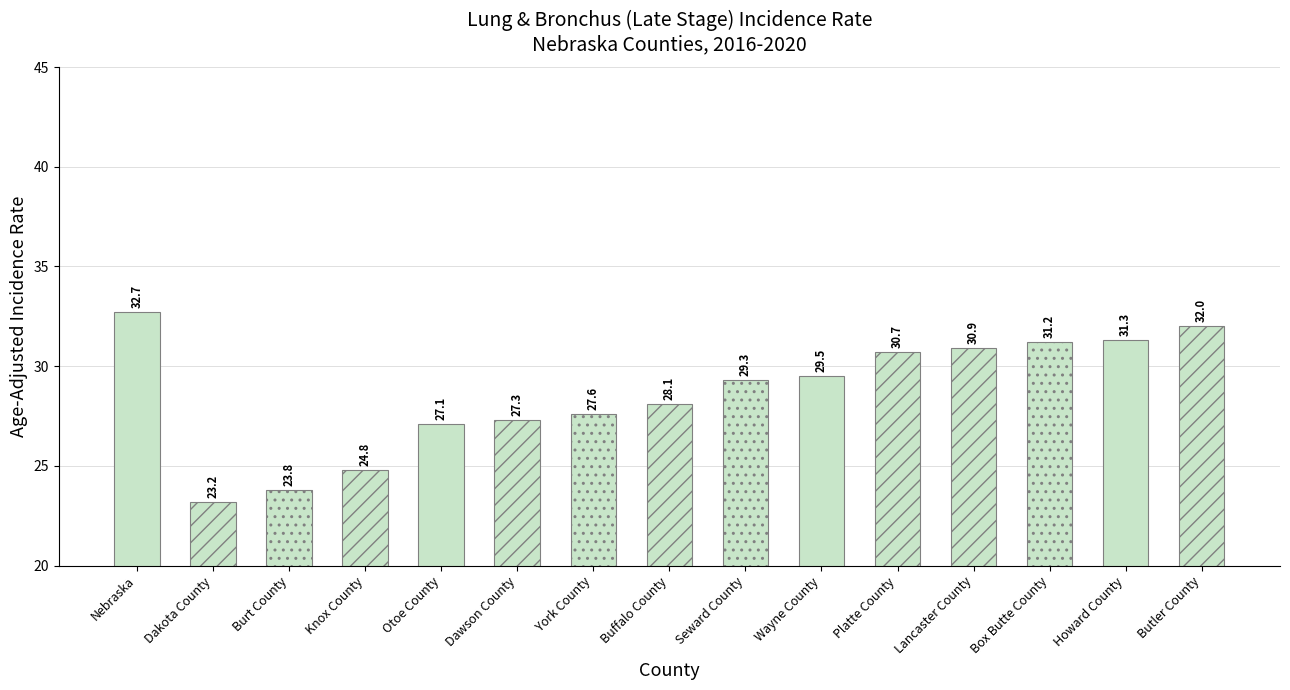

What is the difference between the maximum and minimum values?

9.5